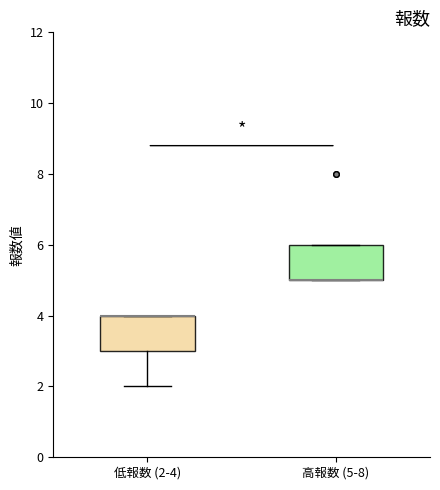

Reading left to right, transcribe this box plot: for each box, give where its median line is, the range the box spans, and where its two whiskers end, as read against the y-axis. The values are not printed on the chart, so give them approximately, as read against the axis.

低報数 (2-4): median 4 (drawn on the box's upper edge), box 3 to 4, whiskers 2 to 4
高報数 (5-8): median 5 (drawn on the box's lower edge), box 5 to 6, whiskers 5 to 6